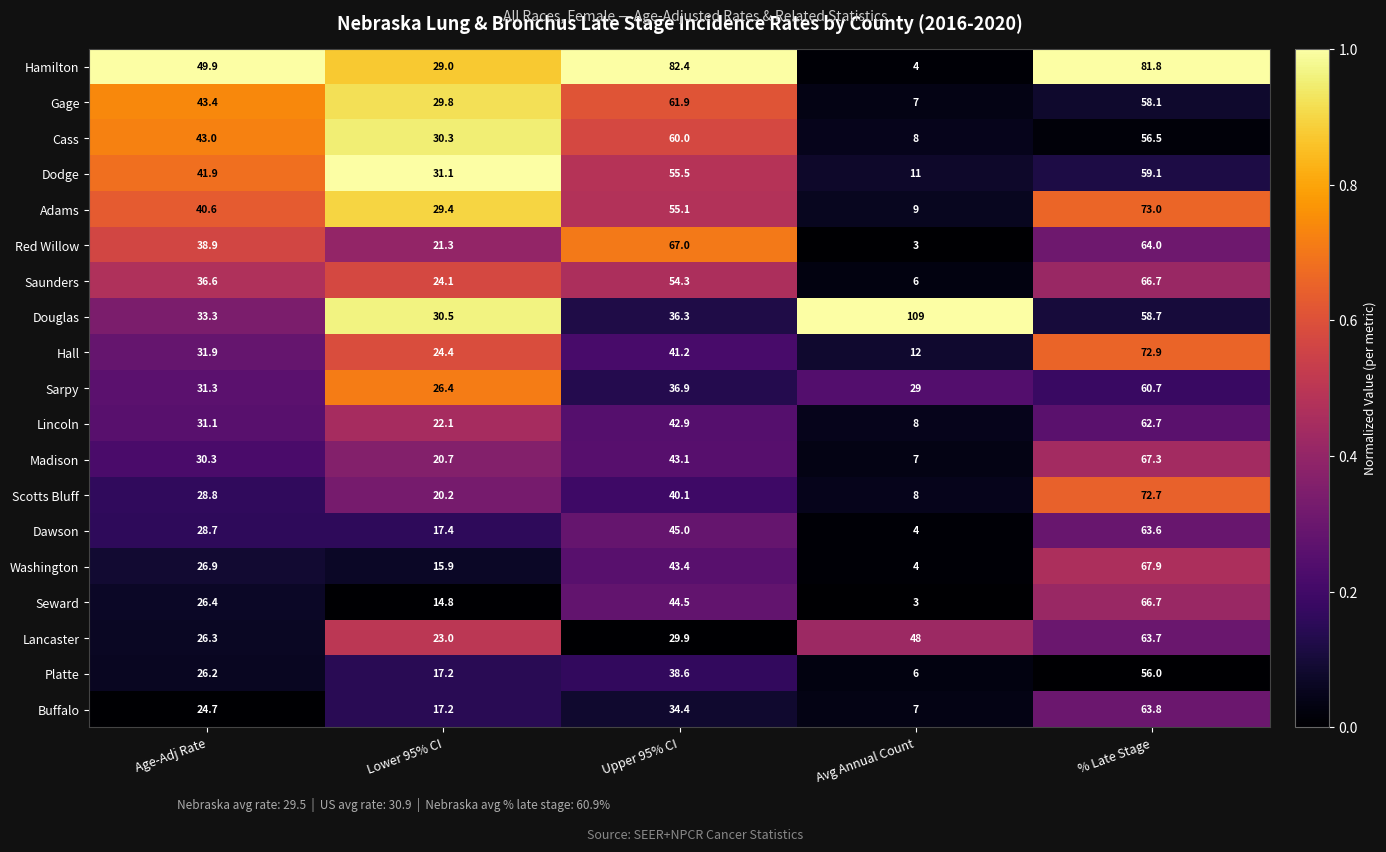

Which series has the widest spread of values?

Douglas